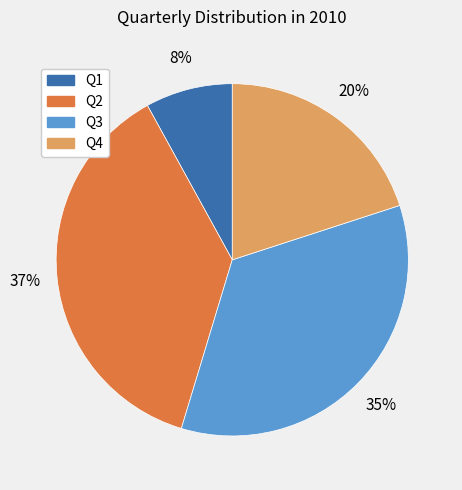

Is there any slice that represents more than half of the pie?

No